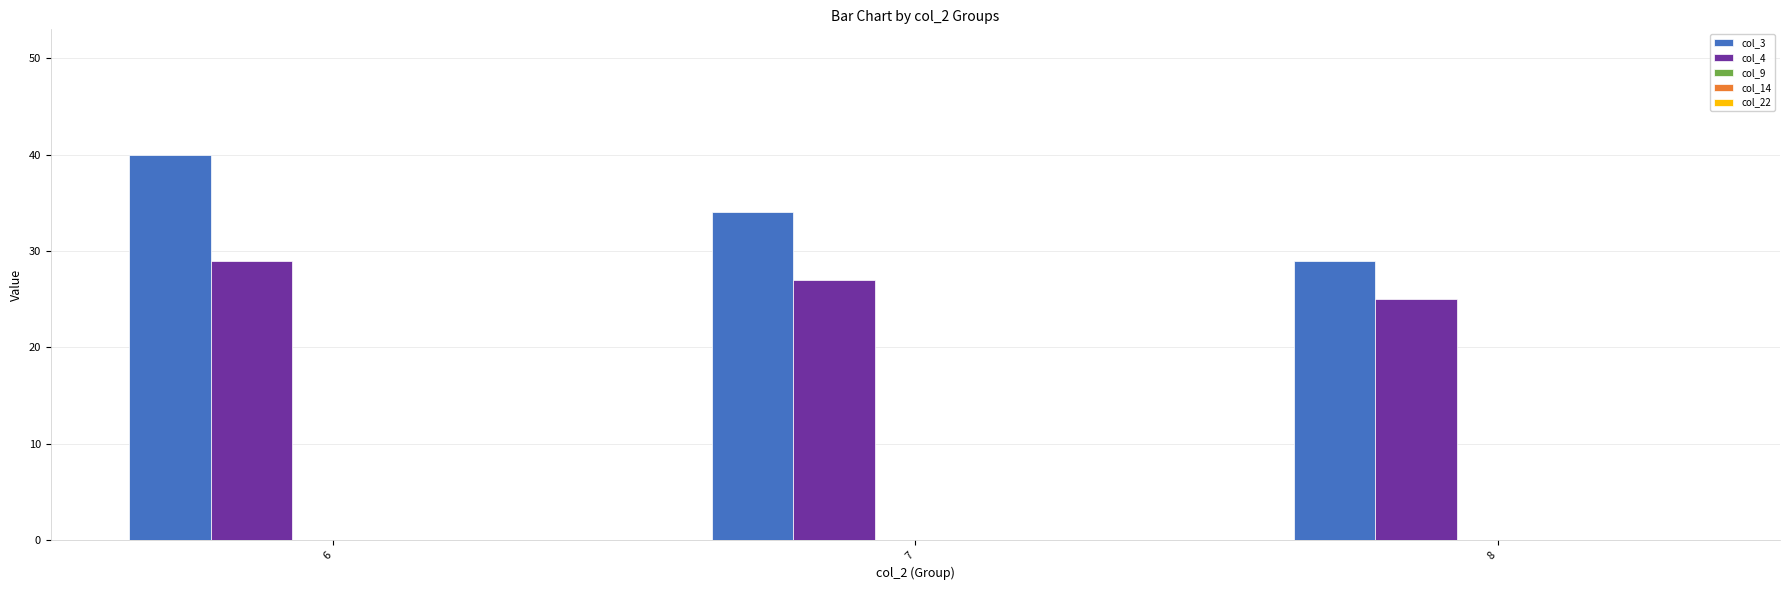

At which category does the chart reach its peak across all series?

6